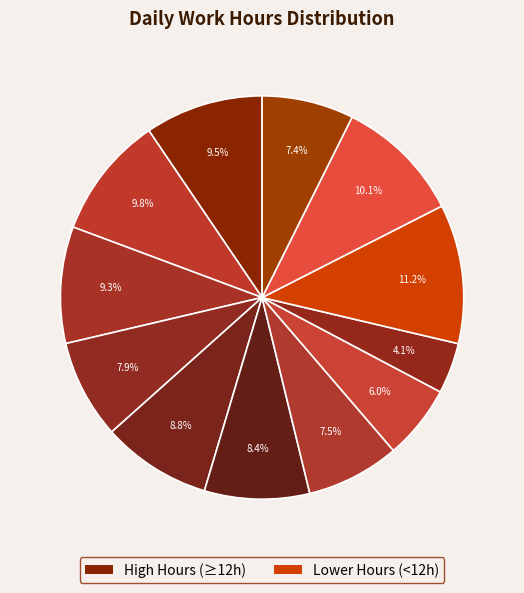

To the nearest percent, what is the difference between the largest and smallest slice percentages?

7%